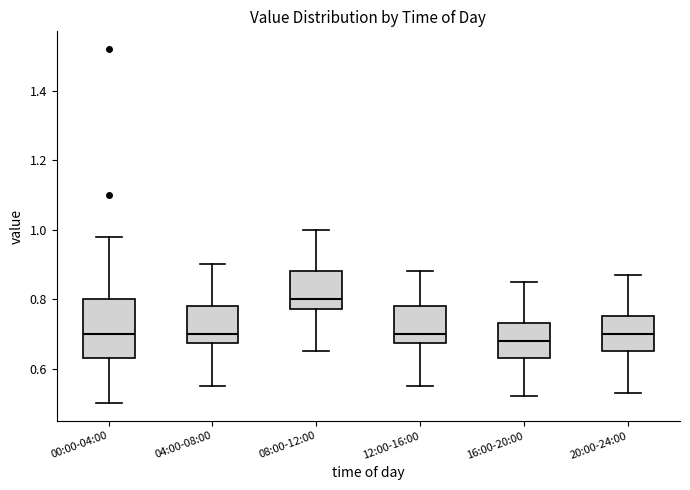

Reading left to right, read every box against the y-axis: the position of its median line, the range the box covers, and the ends of its whiskers. The values are not printed on the chart, so give them approximately, as read against the axis.

00:00-04:00: median 0.70, box 0.64 to 0.80, whiskers 0.50 to 0.98
04:00-08:00: median 0.70, box 0.68 to 0.78, whiskers 0.56 to 0.90
08:00-12:00: median 0.80, box 0.78 to 0.88, whiskers 0.66 to 1.00
12:00-16:00: median 0.70, box 0.68 to 0.78, whiskers 0.56 to 0.88
16:00-20:00: median 0.68, box 0.64 to 0.74, whiskers 0.52 to 0.86
20:00-24:00: median 0.70, box 0.66 to 0.76, whiskers 0.54 to 0.88